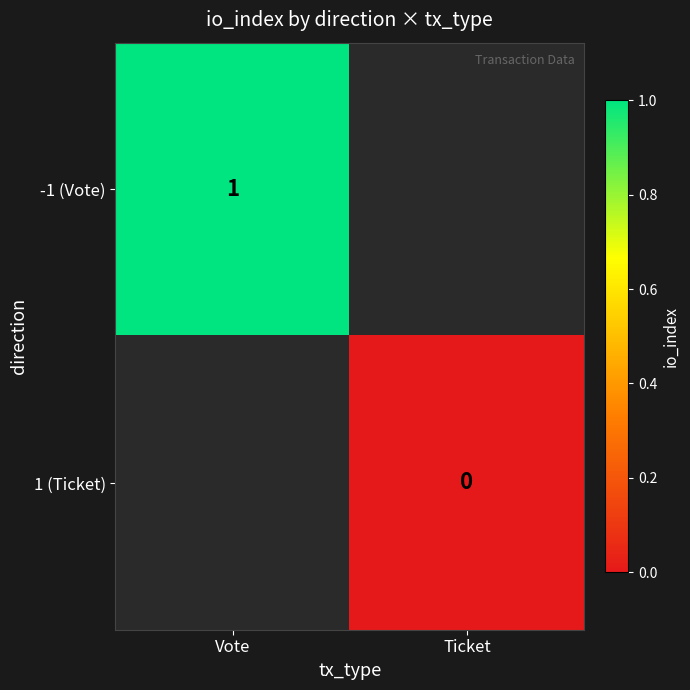

True or false: -1 (Vote) has a value of 0 at Vote.

False